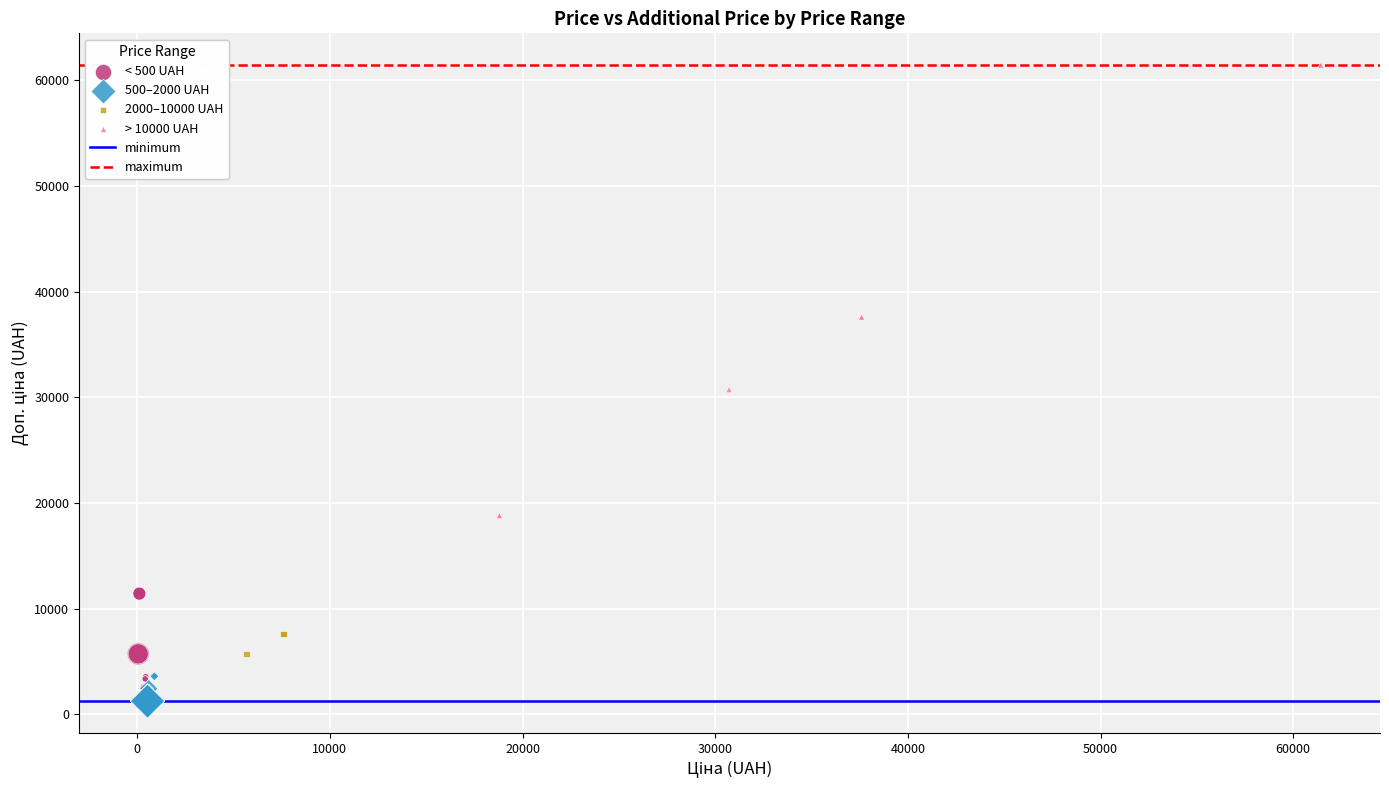

Which series has the widest spread of Y values?

> 10000 UAH